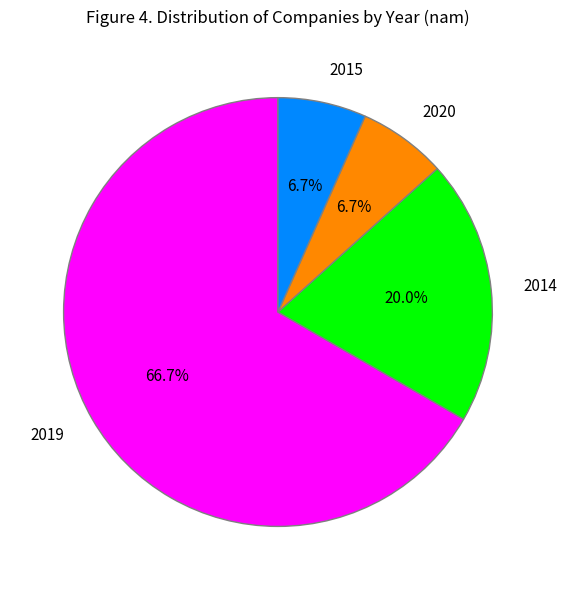

Do 2019 and 2015 together represent more than half of the pie?

Yes